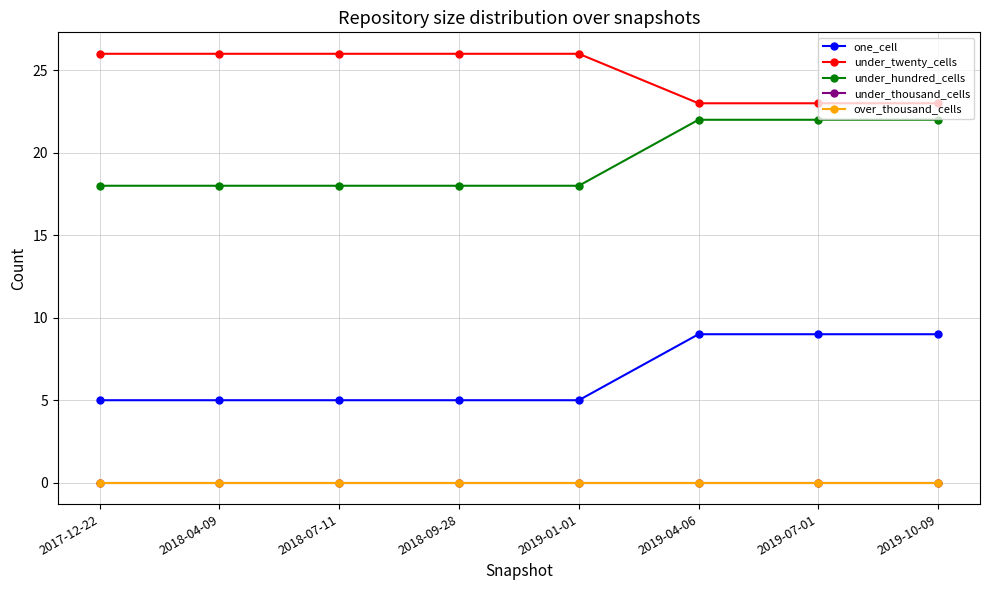

True or false: under_thousand_cells and over_thousand_cells intersect in this chart.

False